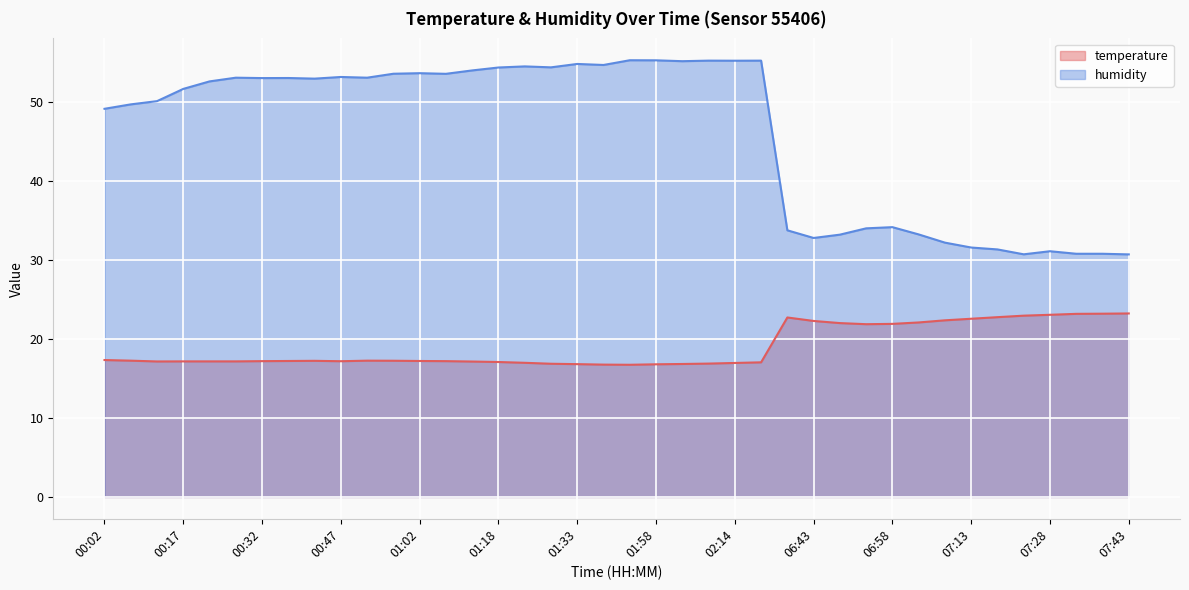

True or false: temperature and humidity intersect in this chart.

False